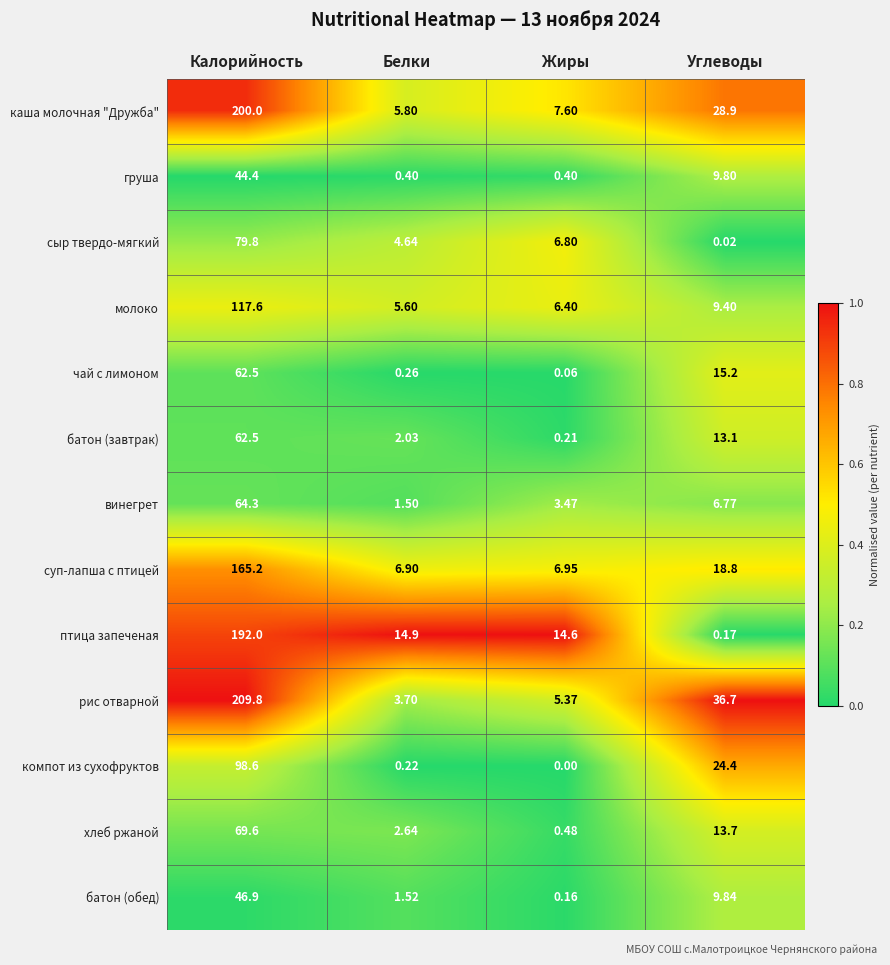

Which series has the largest range (max minus min)?

рис отварной